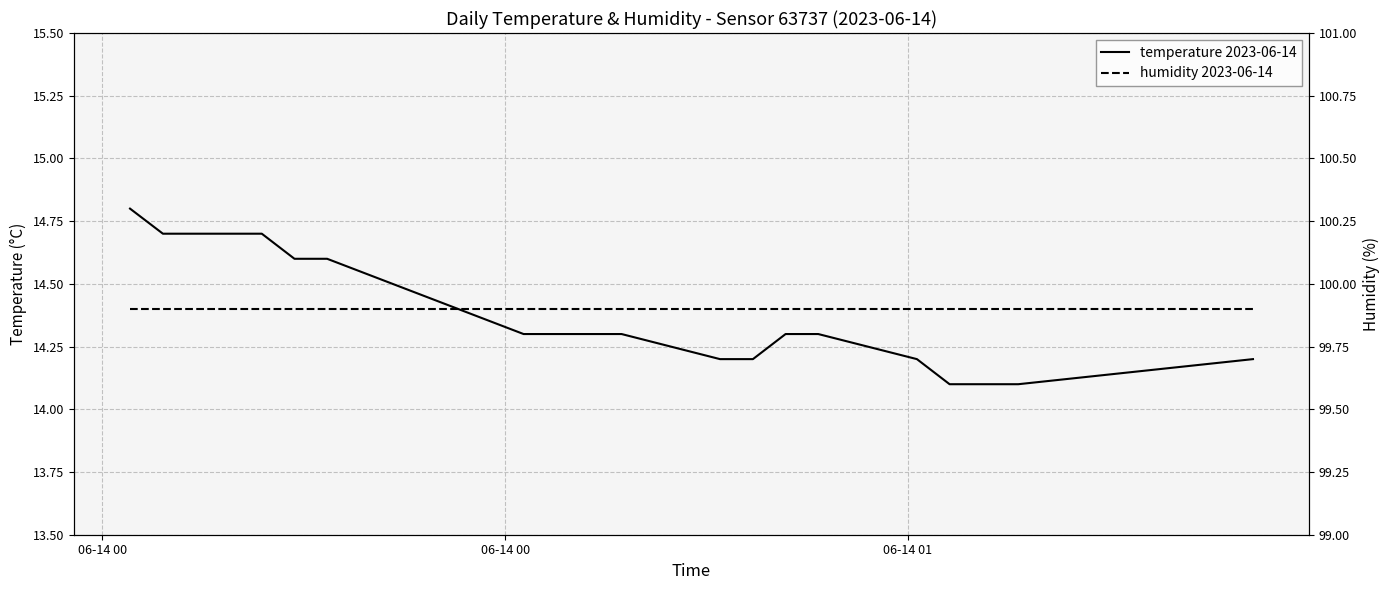

Rank the series by their average value, from lowest to highest.

temperature 2023-06-14, humidity 2023-06-14